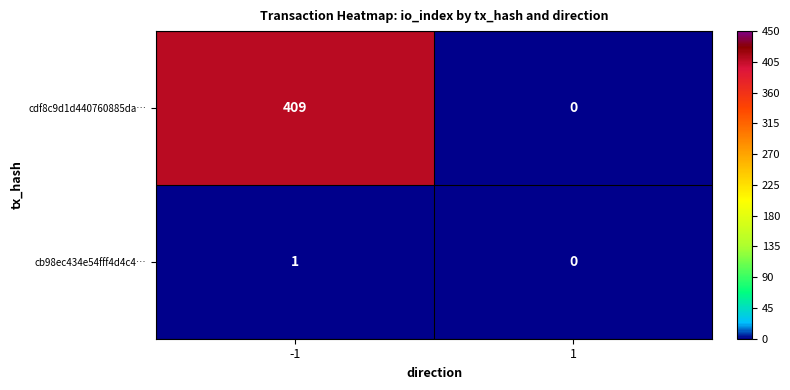

At how many categories does at least one series exceed 100?

1